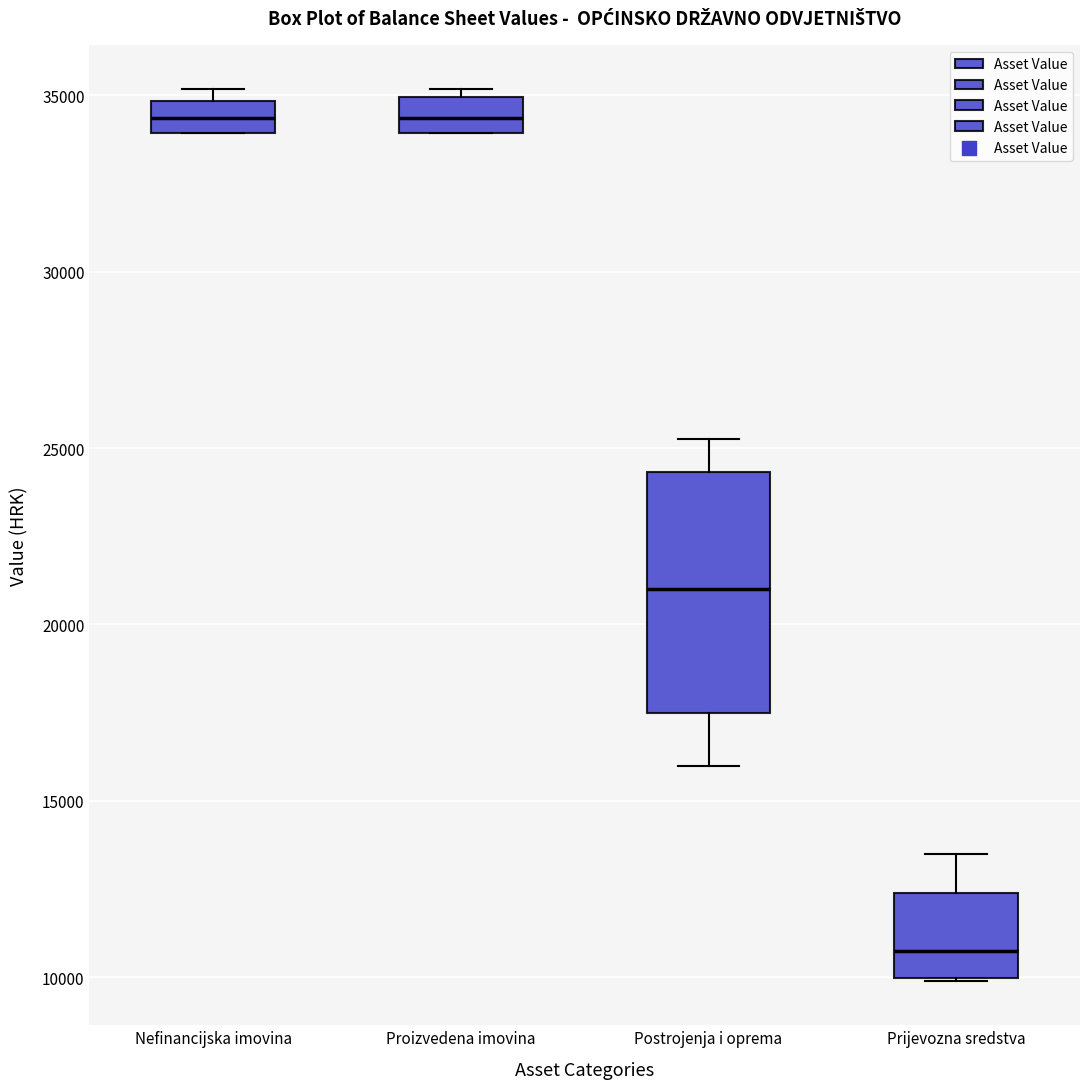

Reading left to right, read every box against the y-axis: the position of its median line, the range the box covers, and the ends of its whiskers. The values are not printed on the chart, so give them approximately, as read against the axis.

Nefinancijska imovina: median 34500, box 34000 to 35000, whiskers 34000 to 35000 (just above the box's upper edge)
Proizvedena imovina: median 34500, box 34000 to 35000, whiskers 34000 to 35000 (just above the box's upper edge)
Postrojenja i oprema: median 21000, box 17500 to 24500, whiskers 16000 to 25500
Prijevozna sredstva: median 11000, box 10000 to 12500, whiskers 10000 to 13500